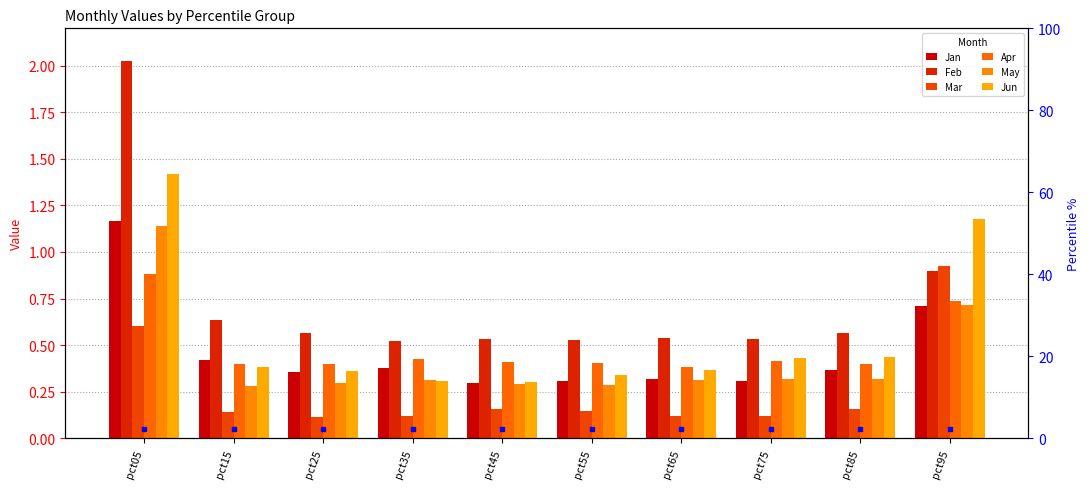

Is it true that Apr equals 0.5 at pct25?

False